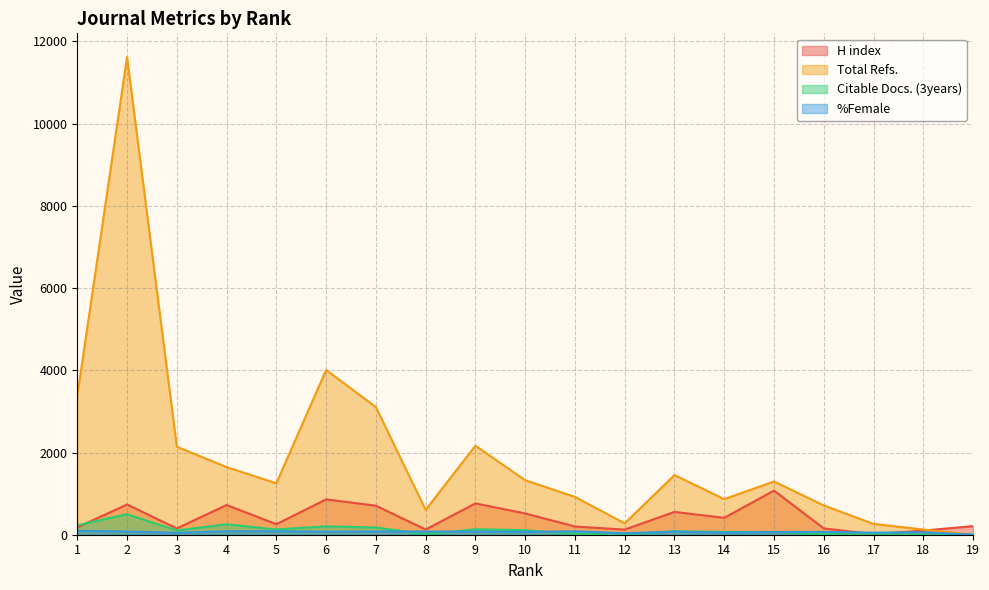

Rank the categories by Citable Docs. (3years) value from lowest to highest.

18, 19, 12, 8, 16, 11, 17, 15, 14, 13, 3, 10, 5, 9, 7, 6, 1, 4, 2